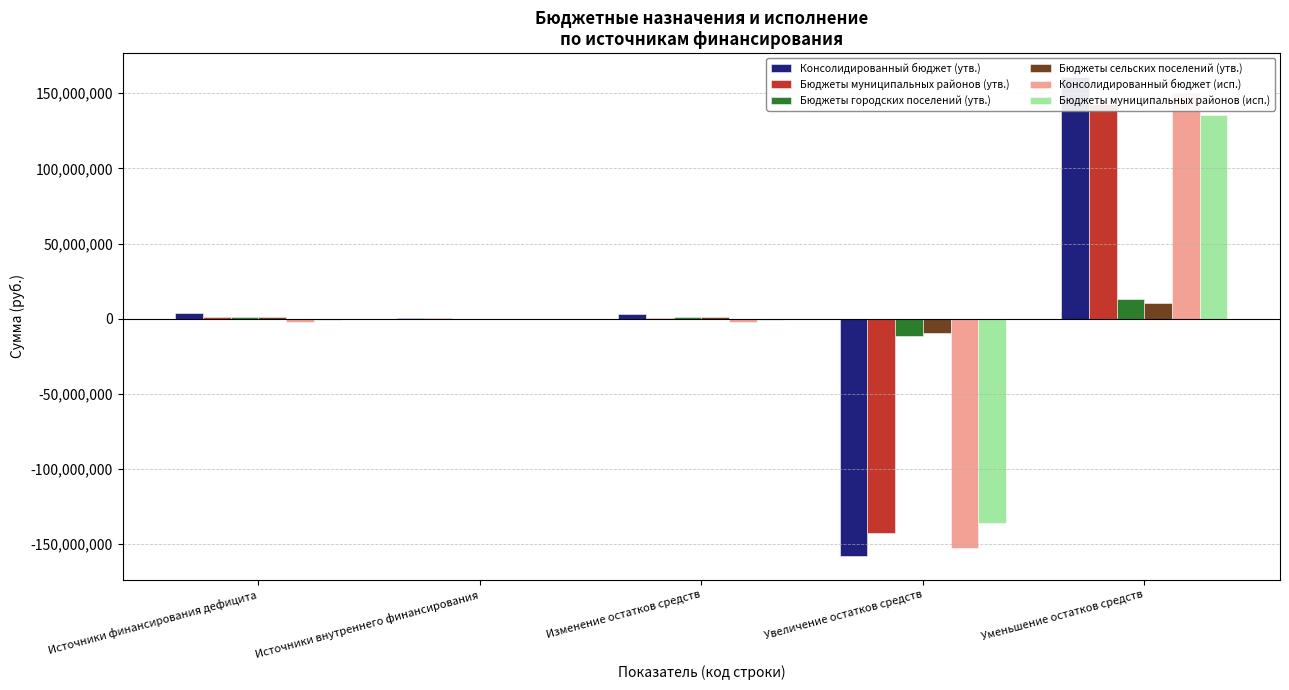

Rank the series at Уменьшение остатков средств from highest to lowest value.

Консолидированный бюджет (утв.), Консолидированный бюджет (исп.), Бюджеты муниципальных районов (утв.), Бюджеты муниципальных районов (исп.), Бюджеты городских поселений (утв.), Бюджеты сельских поселений (утв.)